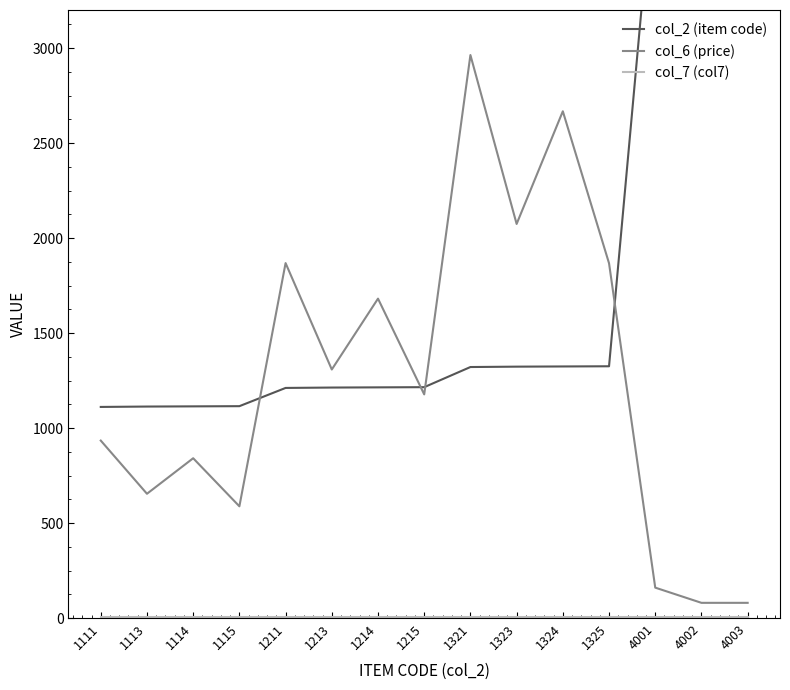

How many lines are shown in the chart?

3